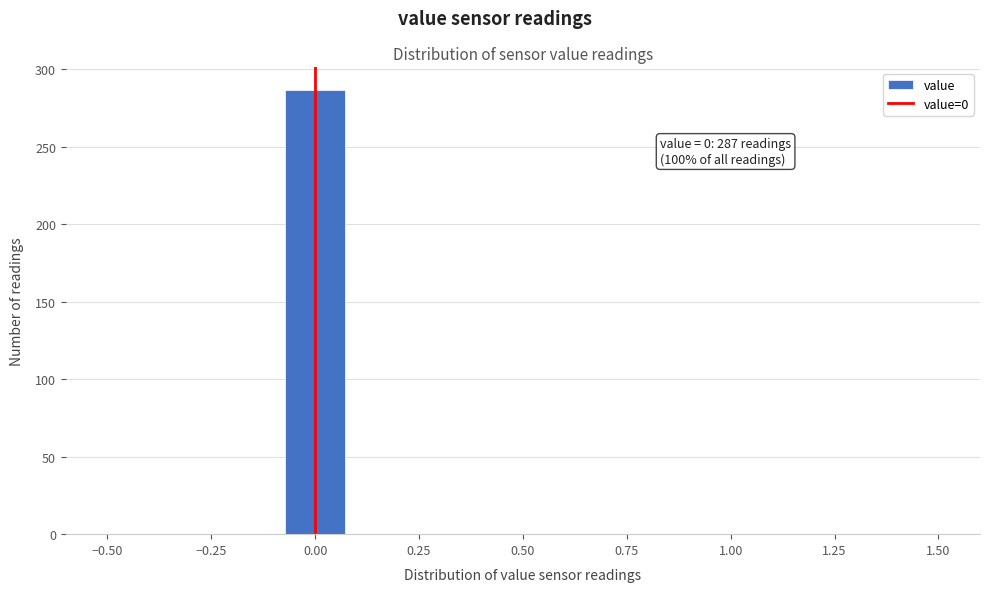

Around what value on the x-axis is the tallest bar? Give the approximate position of its centre, as read against the axis.

0.00